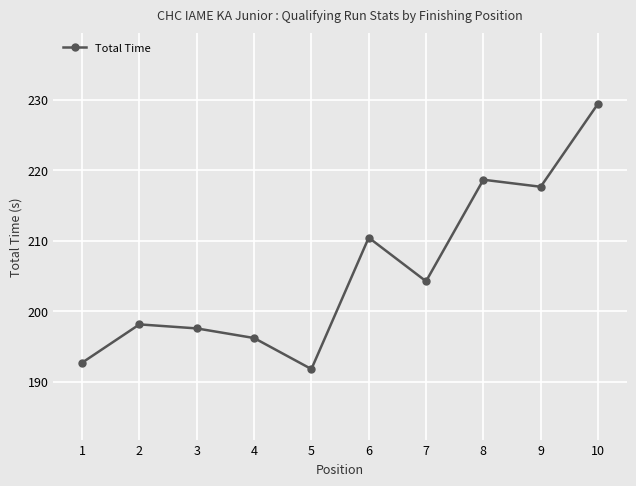

What is the change in value from 3 to 10?

+31.9